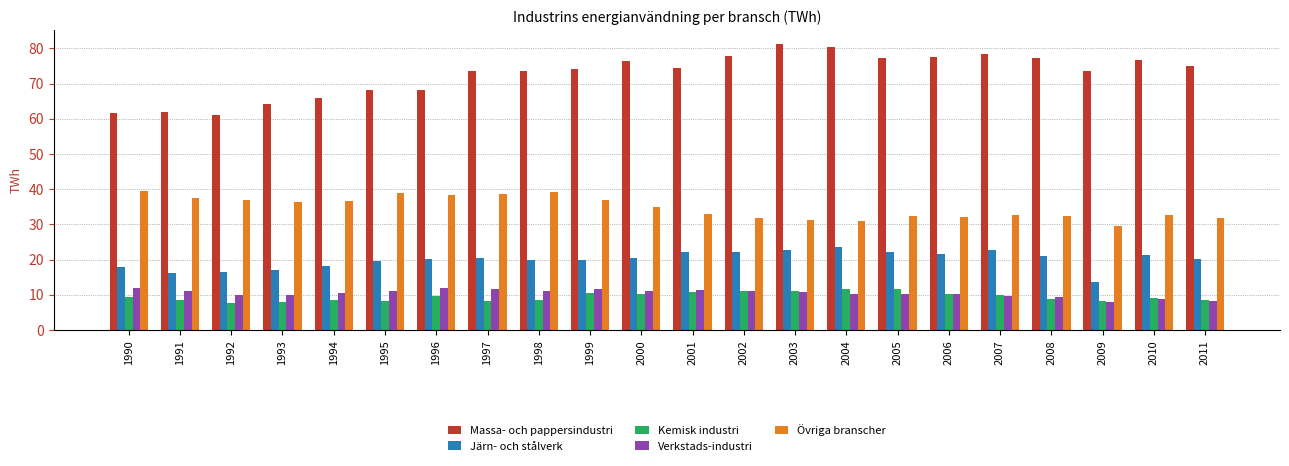

What is the greatest value displayed?

81.2